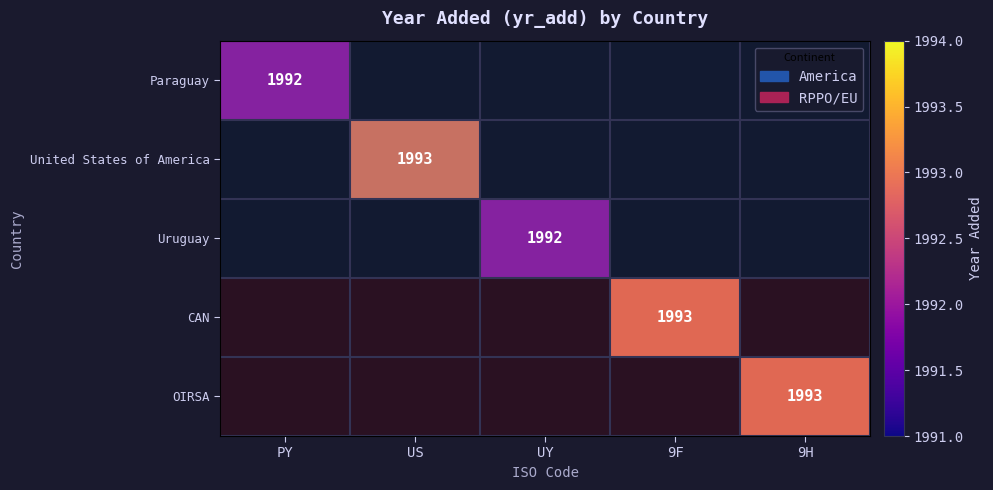

Which has a higher value, US or 9F?

9F